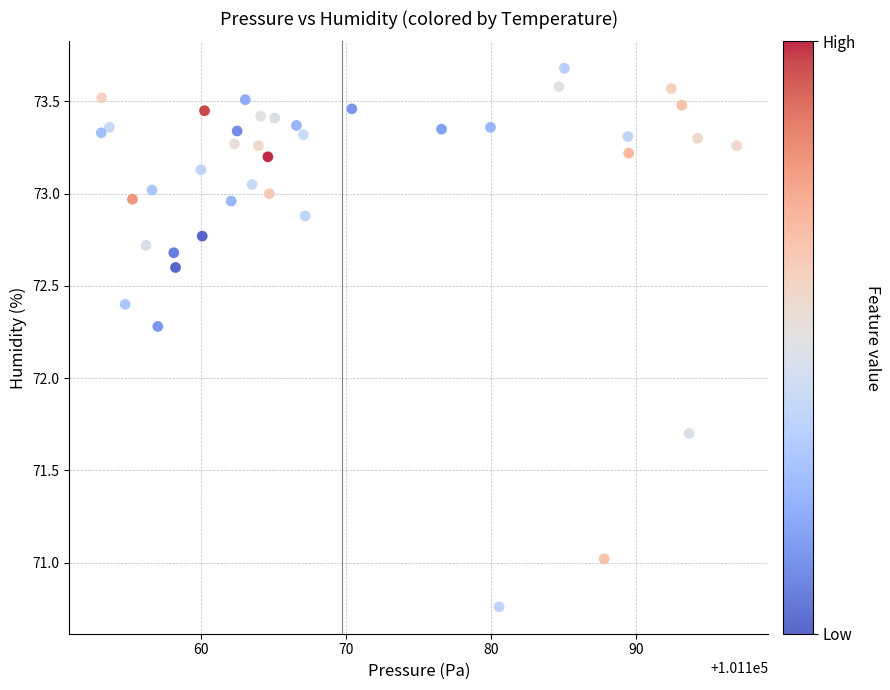

What is the range of Y values (max minus min)?

2.9